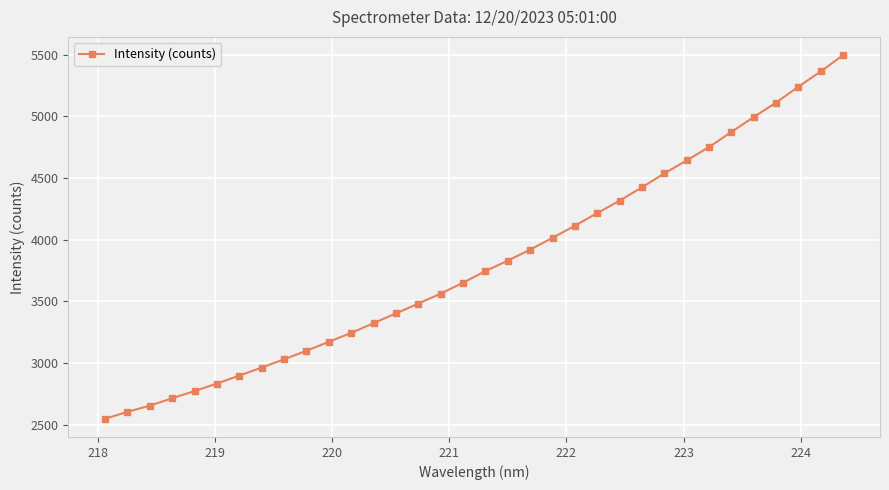

What is the minimum value shown in the chart?

2548.6